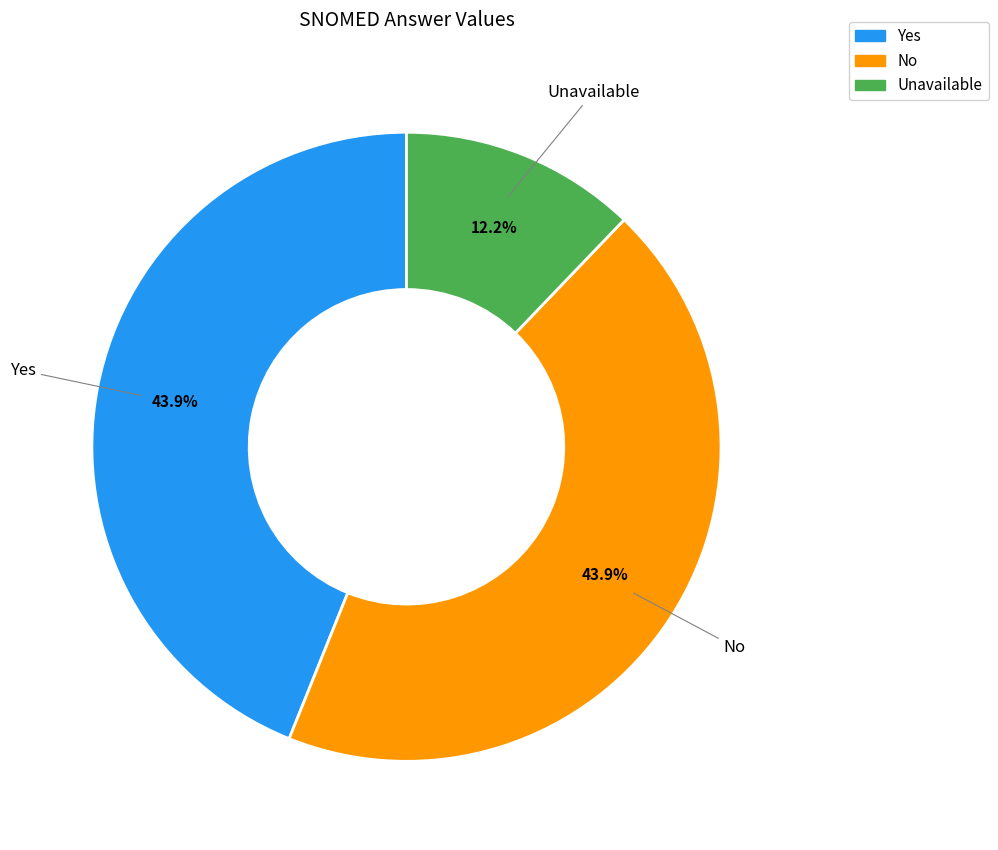

To the nearest percent, what percentage of the pie is No?

44%